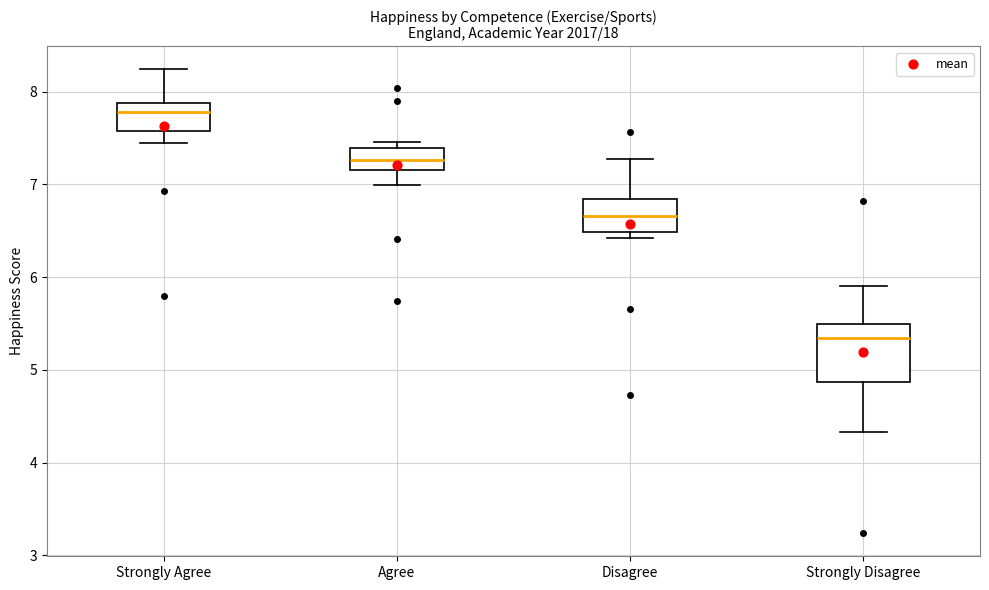

Which box is the tallest, from its lower edge to its upper edge?

Strongly Disagree